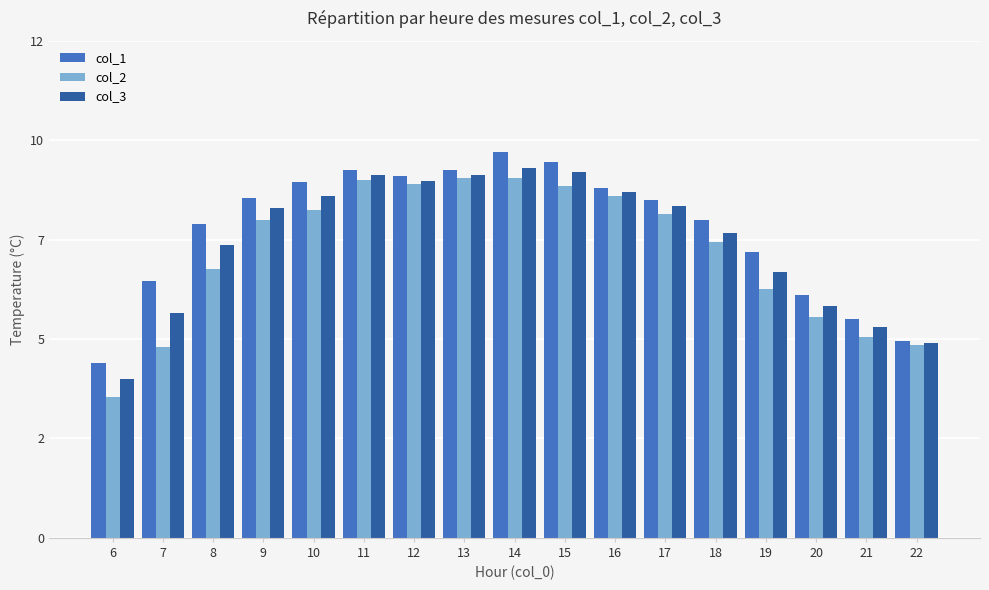

Is the value of col_2 at 14 greater than the value of col_3 at 13?

No